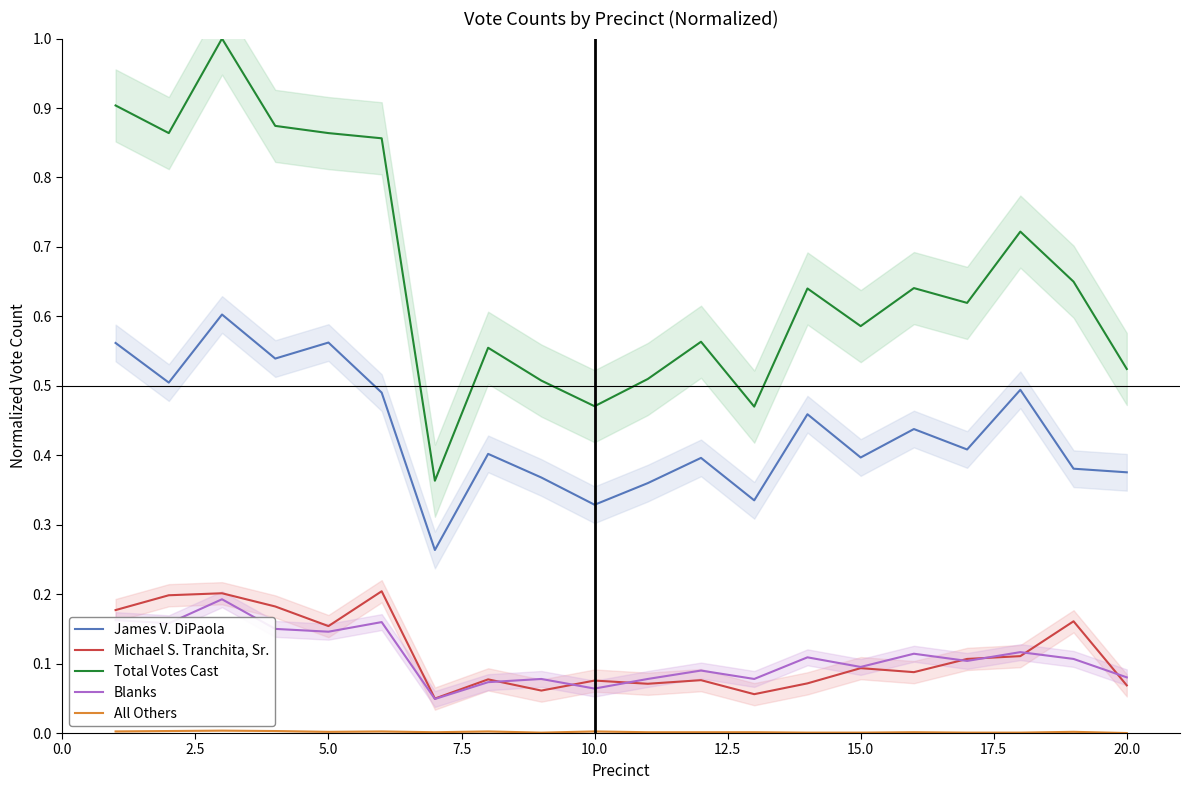

True or false: James V. DiPaola and Blanks cross at least once.

False